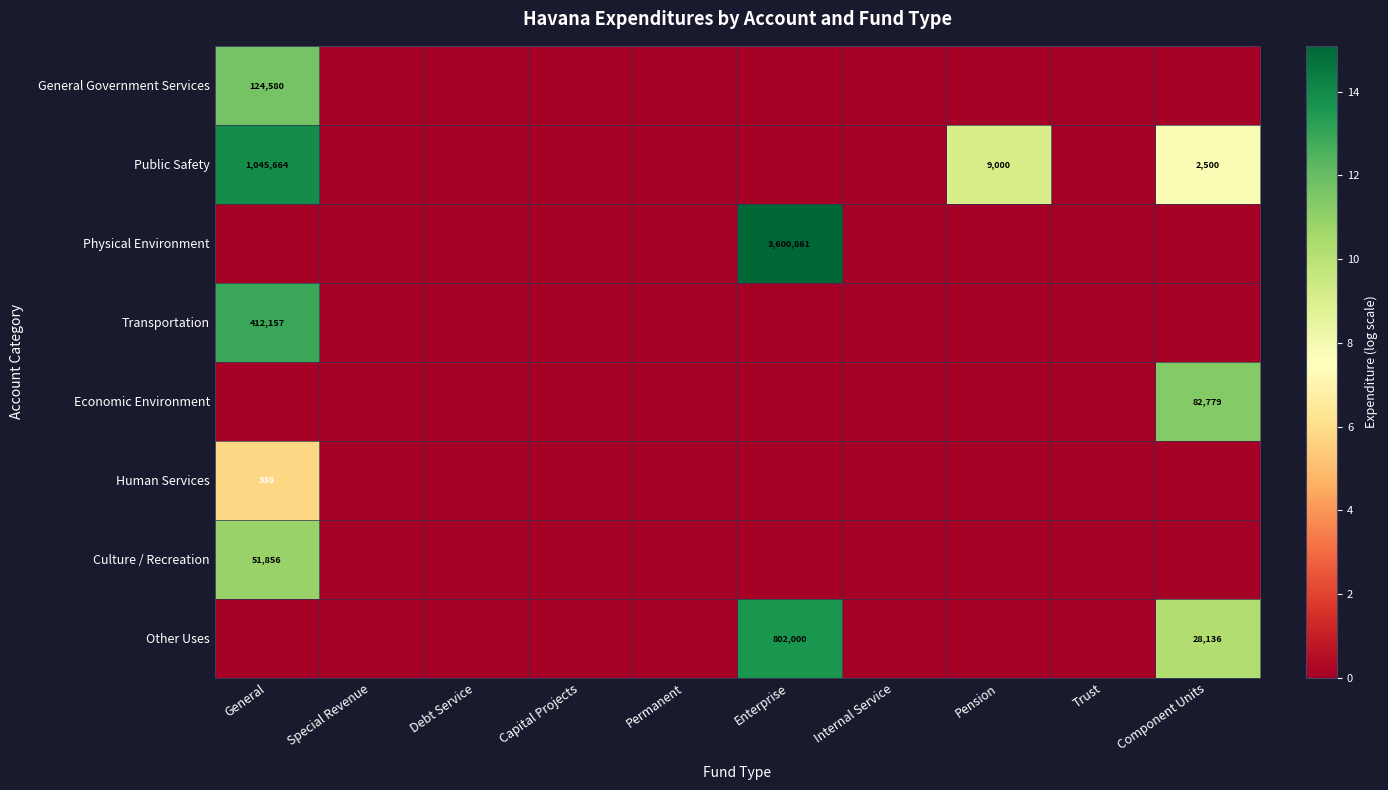

How many values in Other Uses are above zero?

2